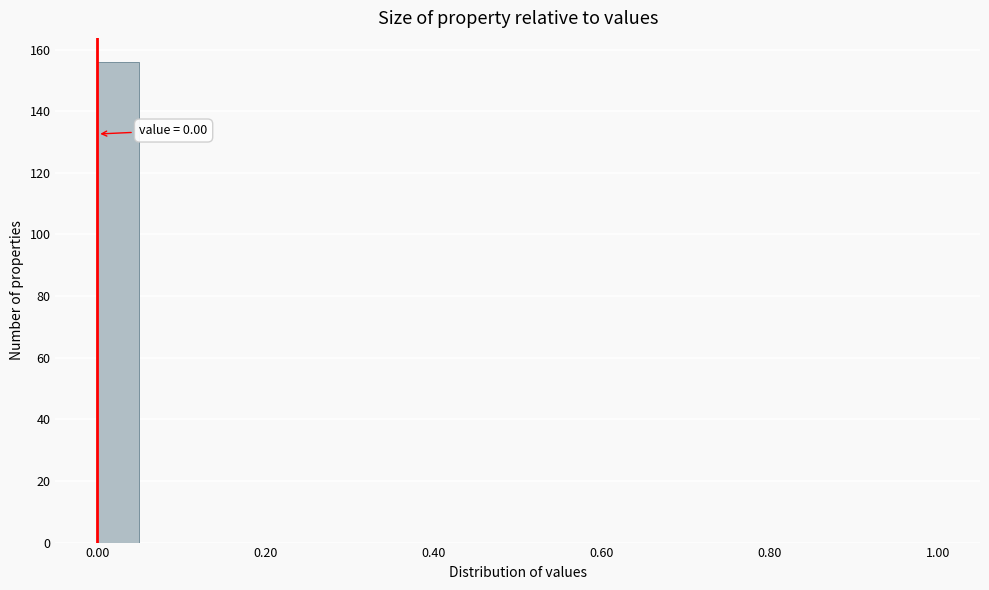

Read against the x-axis, roughly where is the centre of the tallest bar?

0.02